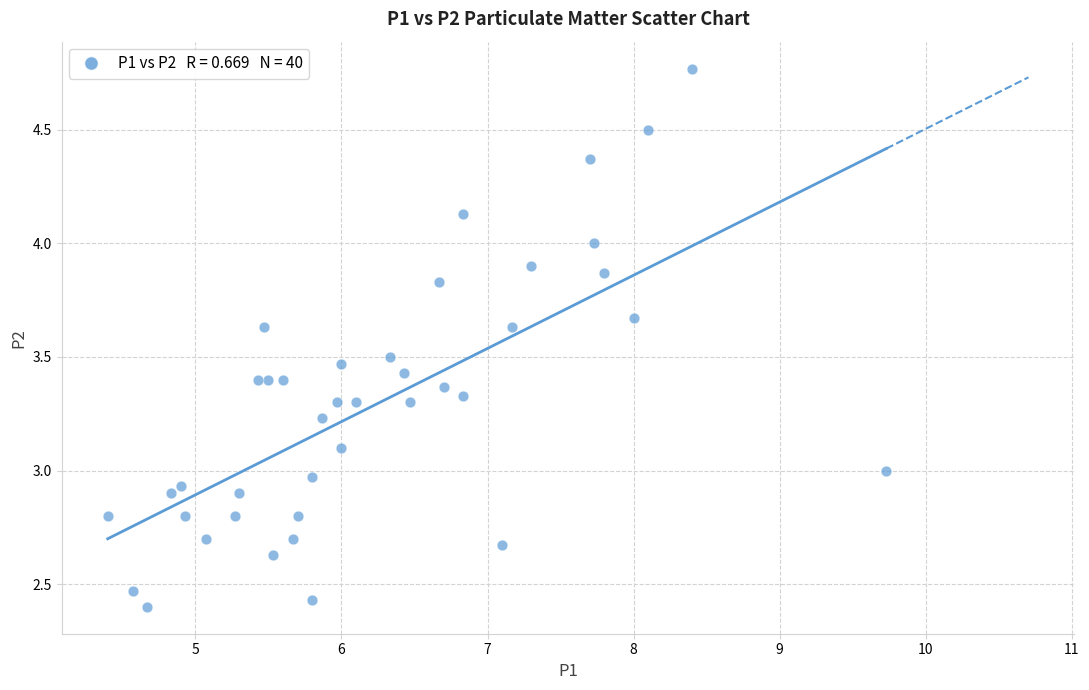

What is the range of X values (max minus min)?

5.3